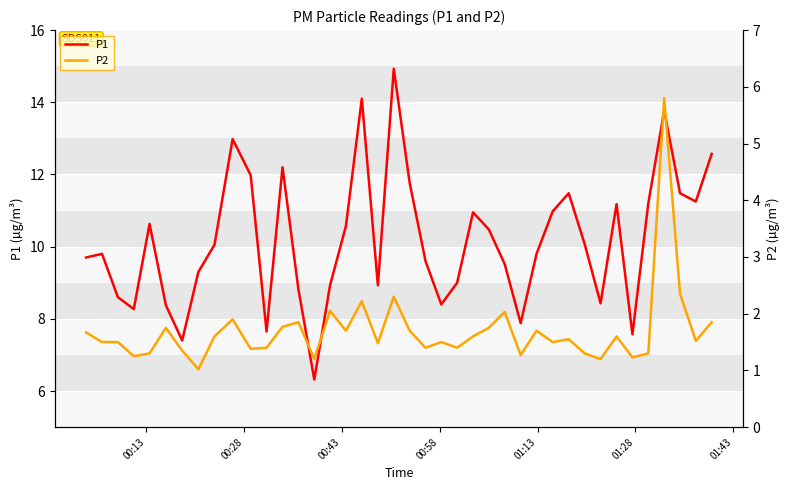

Which series has the largest range (max minus min)?

P1